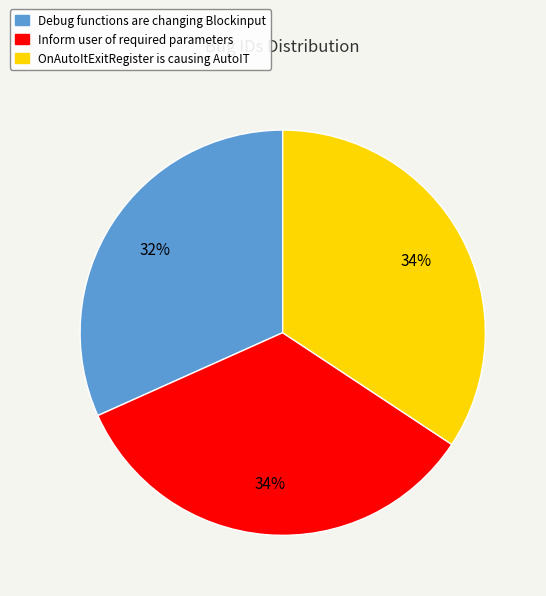

True or false: Inform user of required parameters accounts for 34% of the total.

True